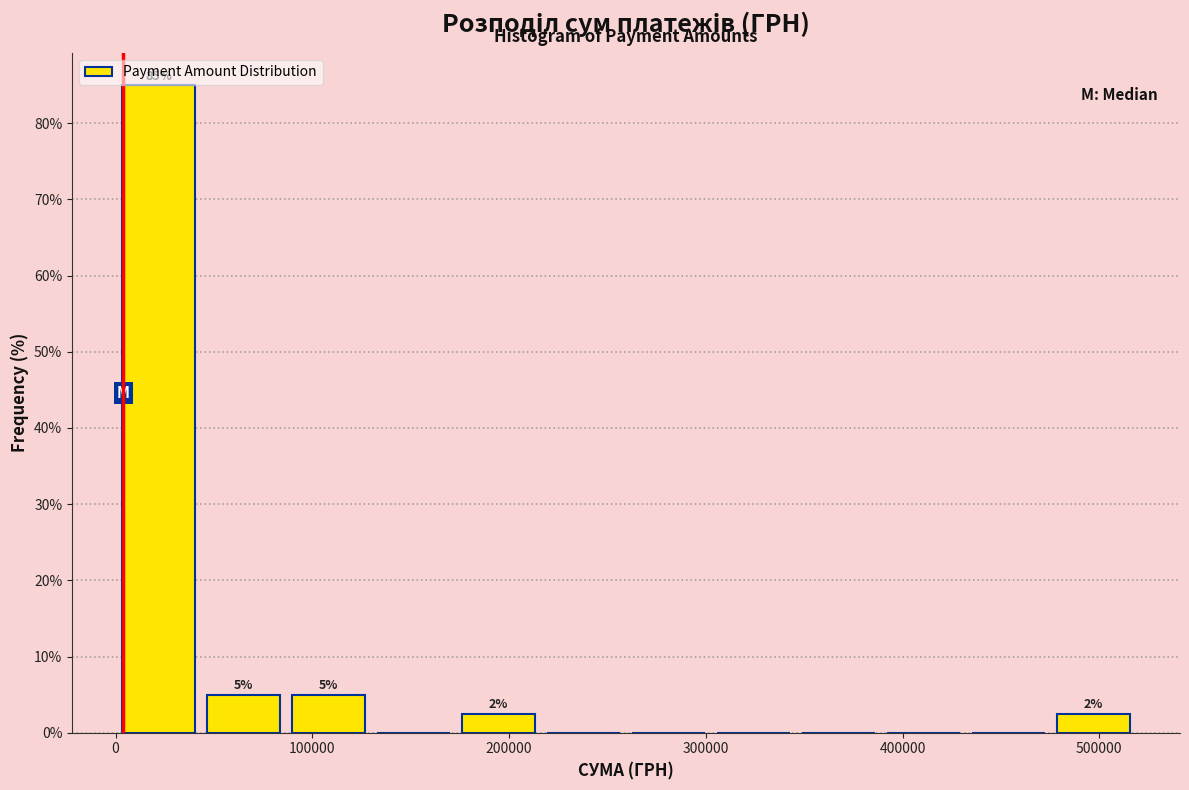

Over which range of the x-axis is the bar tallest?

0 to 40000